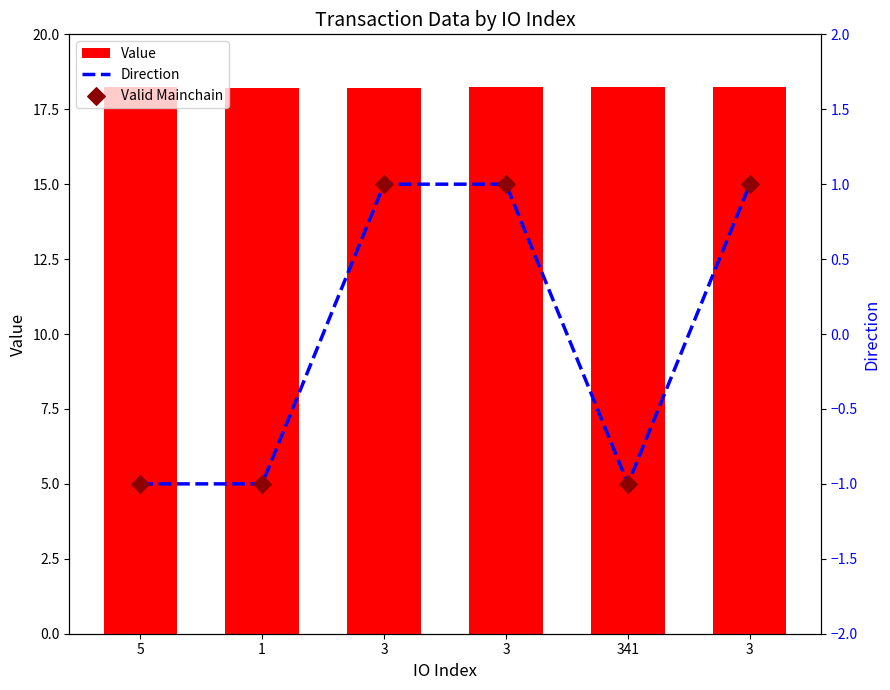

At how many categories does at least one series exceed 0?

6